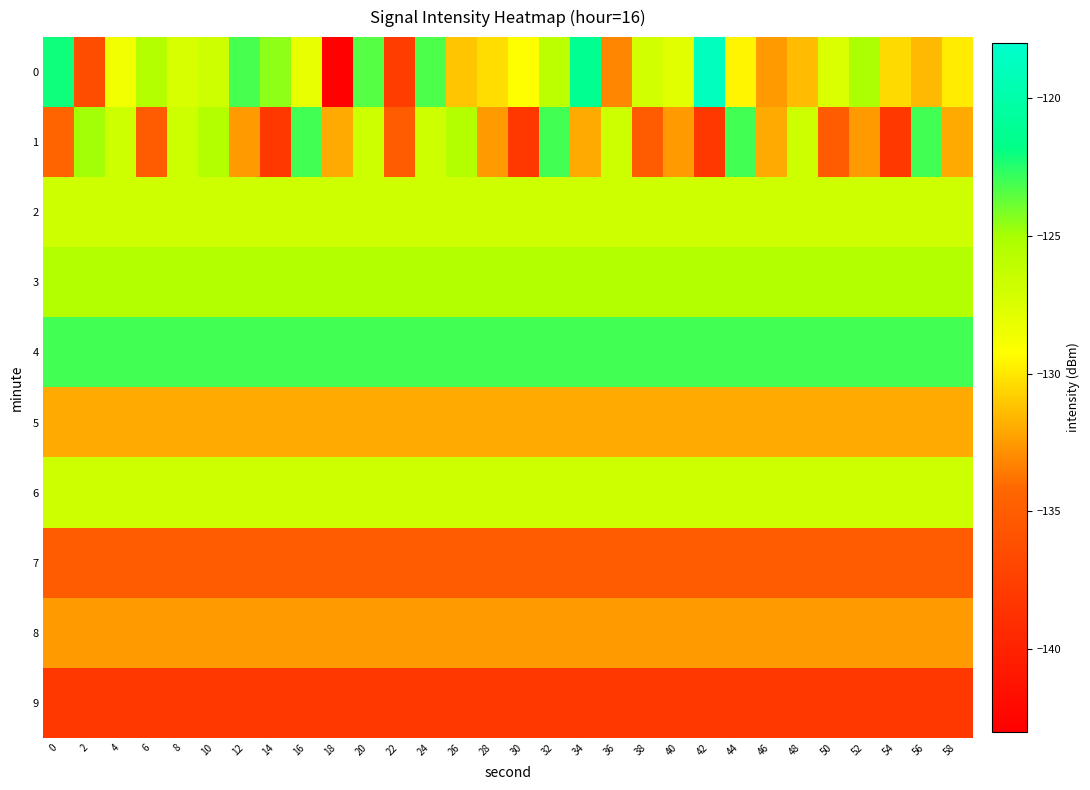

Reading left to right, list all the values displayed in this chart.

0: 0=-122.1	2=-136.4	4=-128.6	6=-125.5	8=-127.3	10=-126.8	12=-123.1	14=-124.5	16=-128.1	18=-142.8	20=-123.4	22=-137.7	24=-123.3	26=-131.2	28=-130.3	30=-129.3	32=-126.0	34=-121.3	36=-133.2	38=-127.0	40=-127.9	42=-118.7	44=-129.5	46=-132.5	48=-131.5	50=-127.4	52=-125.0	54=-130.4	56=-131.6	58=-129.8
1: 0=-134.3	2=-124.9	4=-126.9	6=-135.1	8=-126.8	10=-125.4	12=-132.5	14=-138.2	16=-123.1	18=-132.0	20=-126.8	22=-135.1	24=-126.9	26=-125.4	28=-132.5	30=-138.2	32=-123.1	34=-132.0	36=-126.8	38=-135.1	40=-132.5	42=-138.2	44=-123.1	46=-132.0	48=-126.8	50=-135.1	52=-132.5	54=-138.2	56=-123.1	58=-132.0
2: 0=-126.9	2=-126.9	4=-126.9	6=-126.9	8=-126.9	10=-126.9	12=-126.9	14=-126.9	16=-126.9	18=-126.9	20=-126.9	22=-126.9	24=-126.9	26=-126.9	28=-126.9	30=-126.9	32=-126.9	34=-126.9	36=-126.9	38=-126.9	40=-126.9	42=-126.9	44=-126.9	46=-126.9	48=-126.9	50=-126.9	52=-126.9	54=-126.9	56=-126.9	58=-126.9
3: 0=-125.4	2=-125.4	4=-125.4	6=-125.4	8=-125.4	10=-125.4	12=-125.4	14=-125.4	16=-125.4	18=-125.4	20=-125.4	22=-125.4	24=-125.4	26=-125.4	28=-125.4	30=-125.4	32=-125.4	34=-125.4	36=-125.4	38=-125.4	40=-125.4	42=-125.4	44=-125.4	46=-125.4	48=-125.4	50=-125.4	52=-125.4	54=-125.4	56=-125.4	58=-125.4
4: 0=-123.1	2=-123.1	4=-123.1	6=-123.1	8=-123.1	10=-123.1	12=-123.1	14=-123.1	16=-123.1	18=-123.1	20=-123.1	22=-123.1	24=-123.1	26=-123.1	28=-123.1	30=-123.1	32=-123.1	34=-123.1	36=-123.1	38=-123.1	40=-123.1	42=-123.1	44=-123.1	46=-123.1	48=-123.1	50=-123.1	52=-123.1	54=-123.1	56=-123.1	58=-123.1
5: 0=-132.0	2=-132.0	4=-132.0	6=-132.0	8=-132.0	10=-132.0	12=-132.0	14=-132.0	16=-132.0	18=-132.0	20=-132.0	22=-132.0	24=-132.0	26=-132.0	28=-132.0	30=-132.0	32=-132.0	34=-132.0	36=-132.0	38=-132.0	40=-132.0	42=-132.0	44=-132.0	46=-132.0	48=-132.0	50=-132.0	52=-132.0	54=-132.0	56=-132.0	58=-132.0
6: 0=-126.8	2=-126.8	4=-126.8	6=-126.8	8=-126.8	10=-126.8	12=-126.8	14=-126.8	16=-126.8	18=-126.8	20=-126.8	22=-126.8	24=-126.8	26=-126.8	28=-126.8	30=-126.8	32=-126.8	34=-126.8	36=-126.8	38=-126.8	40=-126.8	42=-126.8	44=-126.8	46=-126.8	48=-126.8	50=-126.8	52=-126.8	54=-126.8	56=-126.8	58=-126.8
7: 0=-135.1	2=-135.1	4=-135.1	6=-135.1	8=-135.1	10=-135.1	12=-135.1	14=-135.1	16=-135.1	18=-135.1	20=-135.1	22=-135.1	24=-135.1	26=-135.1	28=-135.1	30=-135.1	32=-135.1	34=-135.1	36=-135.1	38=-135.1	40=-135.1	42=-135.1	44=-135.1	46=-135.1	48=-135.1	50=-135.1	52=-135.1	54=-135.1	56=-135.1	58=-135.1
8: 0=-132.5	2=-132.5	4=-132.5	6=-132.5	8=-132.5	10=-132.5	12=-132.5	14=-132.5	16=-132.5	18=-132.5	20=-132.5	22=-132.5	24=-132.5	26=-132.5	28=-132.5	30=-132.5	32=-132.5	34=-132.5	36=-132.5	38=-132.5	40=-132.5	42=-132.5	44=-132.5	46=-132.5	48=-132.5	50=-132.5	52=-132.5	54=-132.5	56=-132.5	58=-132.5
9: 0=-138.2	2=-138.2	4=-138.2	6=-138.2	8=-138.2	10=-138.2	12=-138.2	14=-138.2	16=-138.2	18=-138.2	20=-138.2	22=-138.2	24=-138.2	26=-138.2	28=-138.2	30=-138.2	32=-138.2	34=-138.2	36=-138.2	38=-138.2	40=-138.2	42=-138.2	44=-138.2	46=-138.2	48=-138.2	50=-138.2	52=-138.2	54=-138.2	56=-138.2	58=-138.2